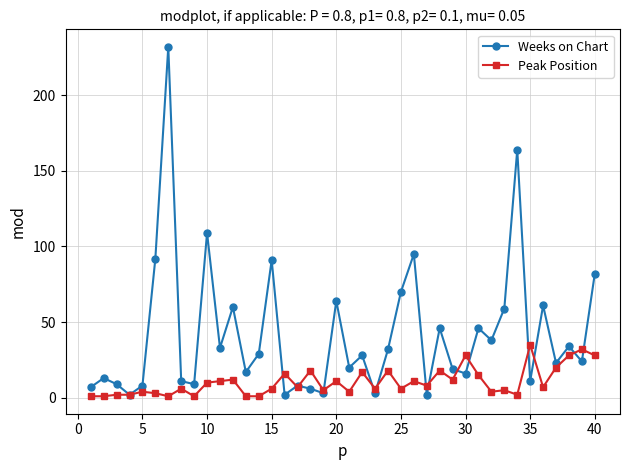

Does the chart display data point markers on the line(s)?

Yes